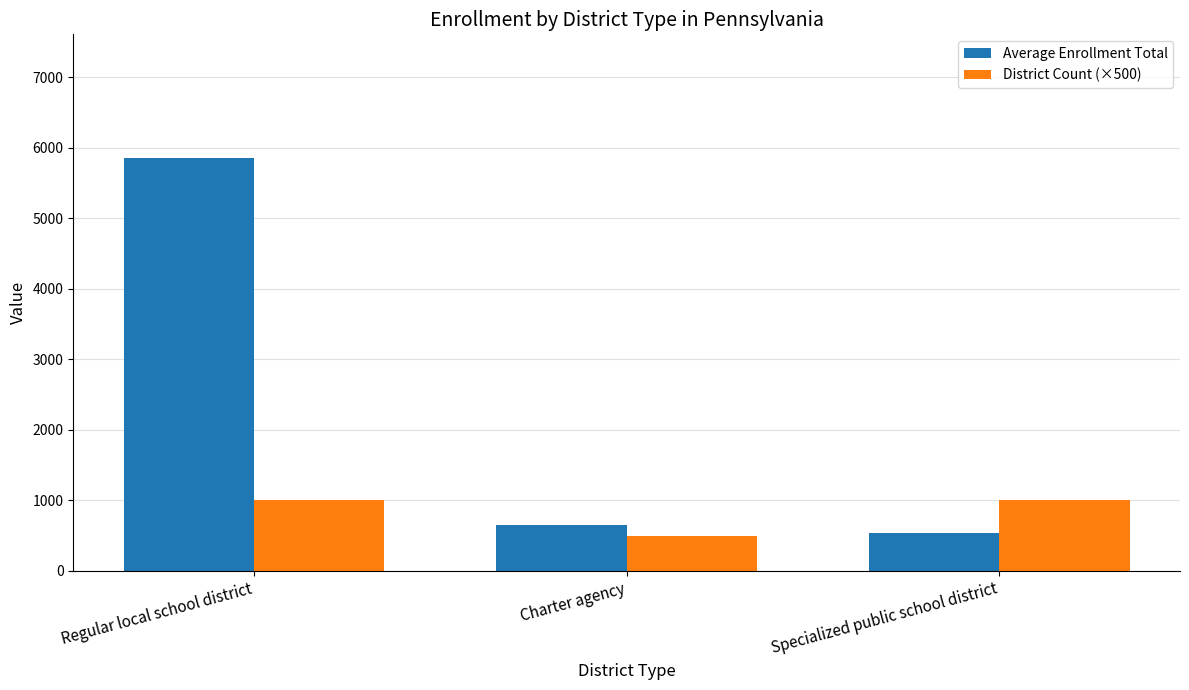

Rank the series by their maximum value, from highest to lowest.

Average Enrollment Total, District Count (×500)